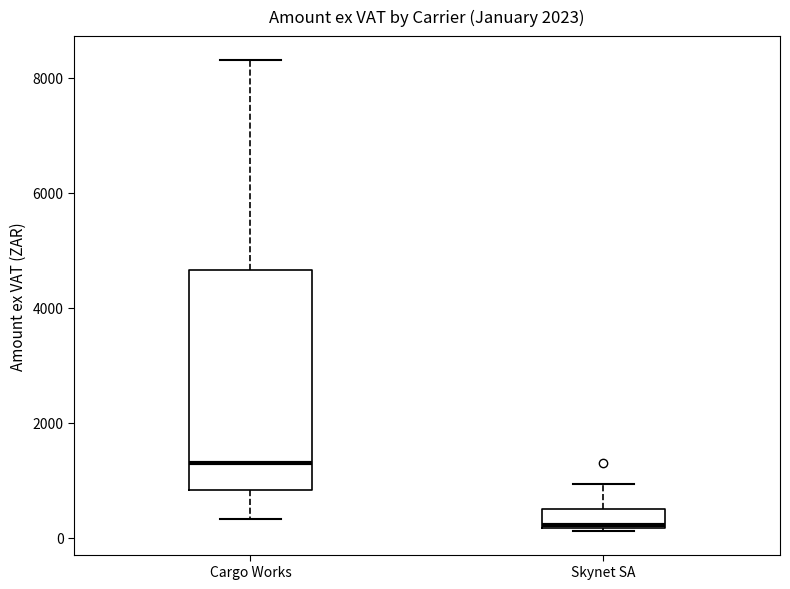

Where does the median line of the box for Cargo Works sit on the y-axis? The values are not printed on the chart, so give them approximately, as read against the axis.

1400